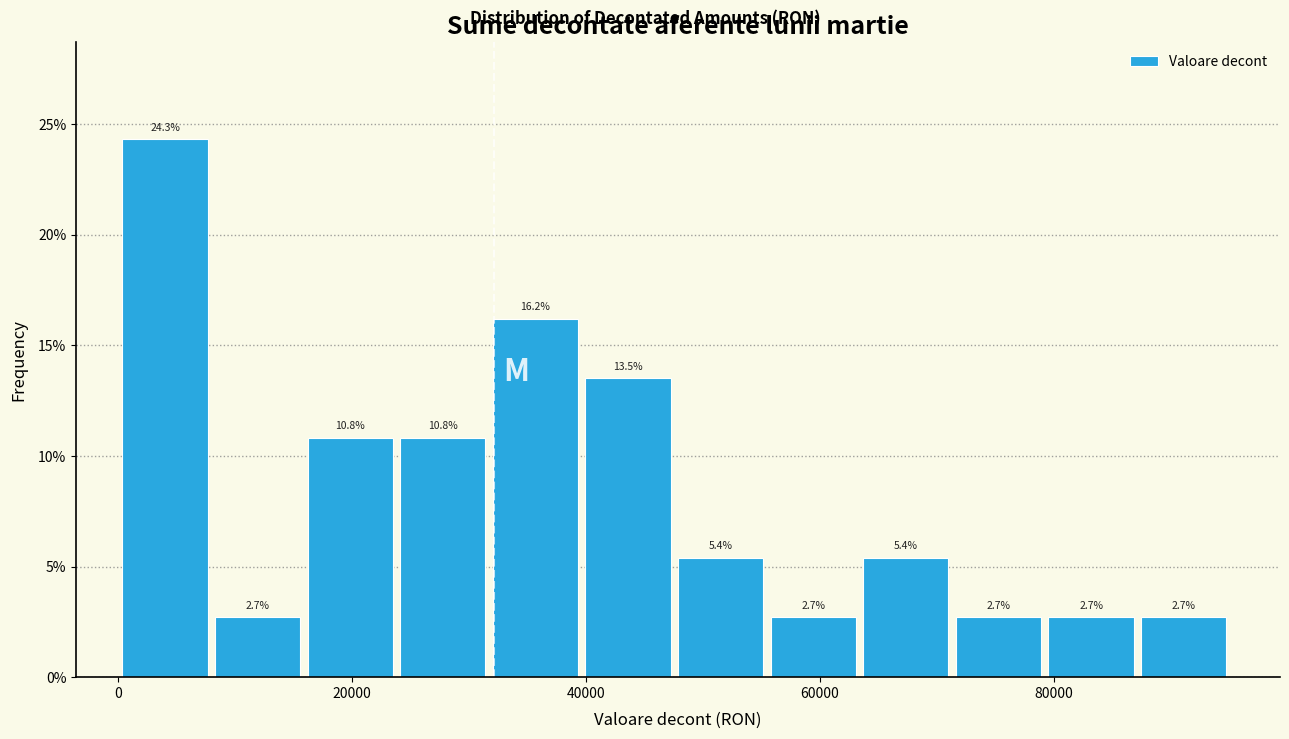

Read against the x-axis, roughly where is the centre of the tallest bar?

4000